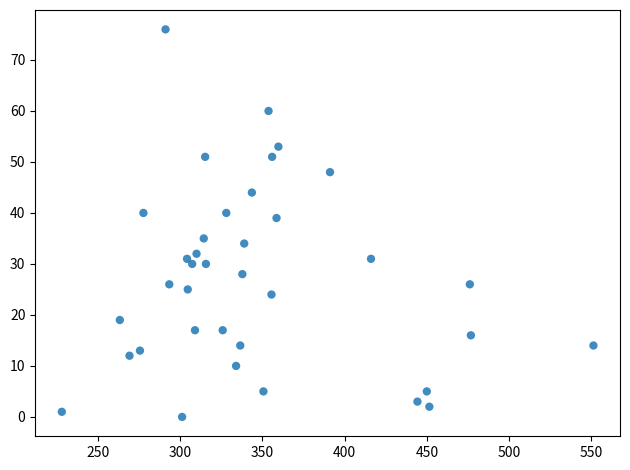

What Y value in the scatter plot is closest to 38?

39